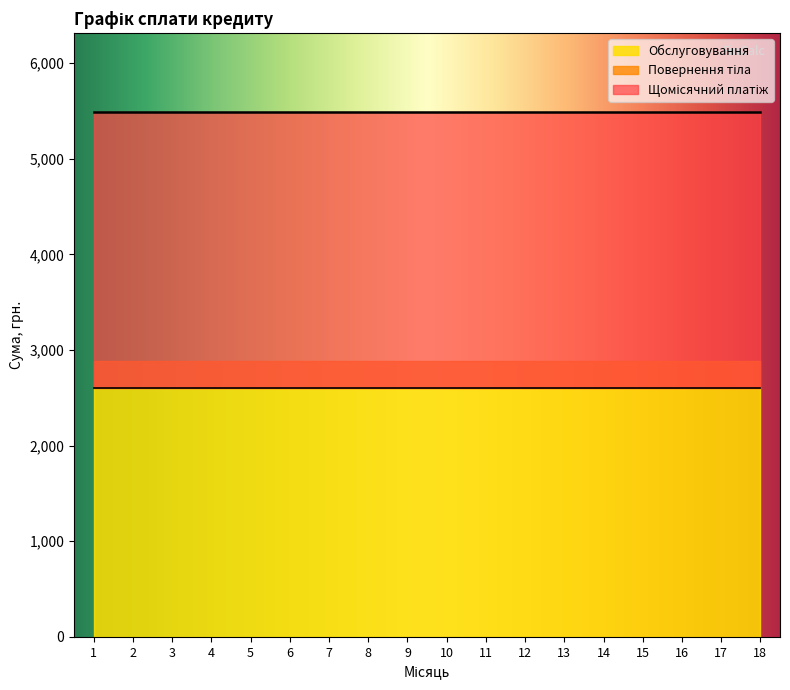

What is the total value across all series at 4?

10978.6